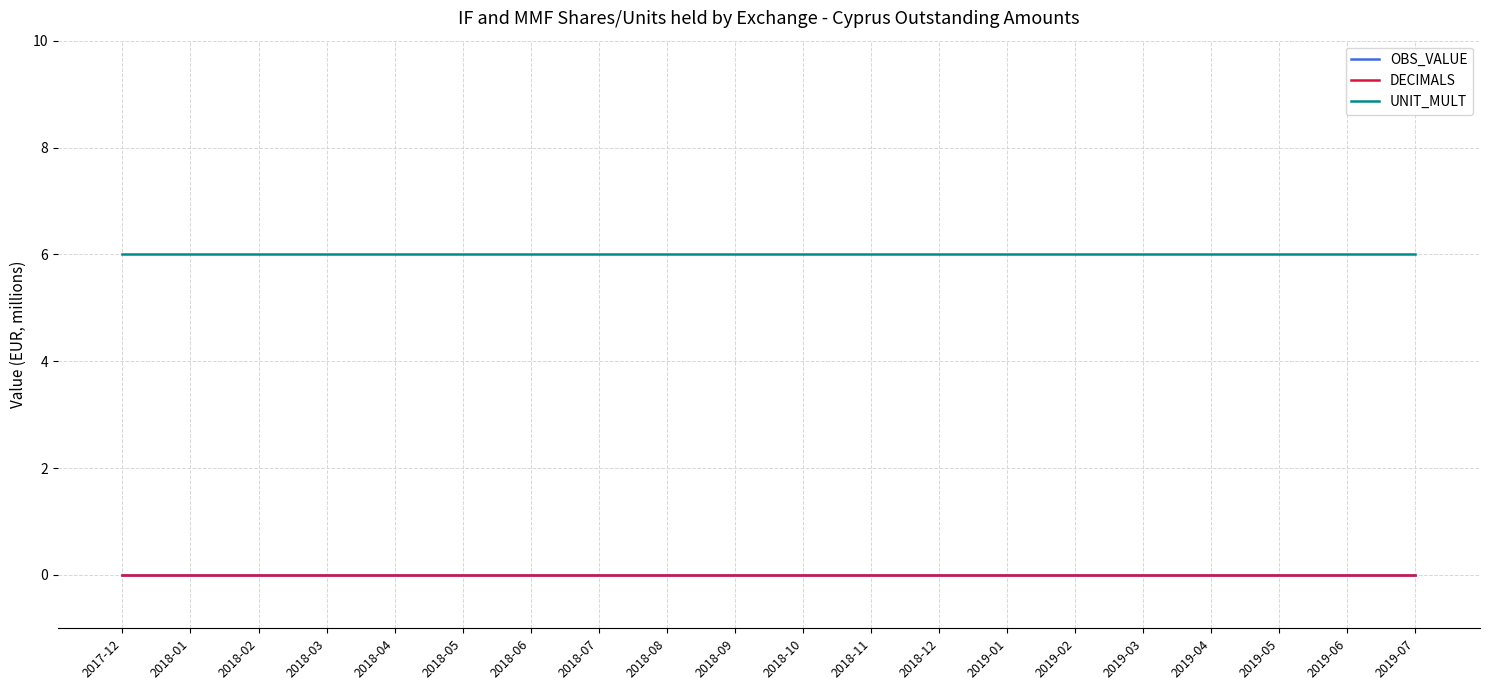

What position from the right is 2019-06?

2